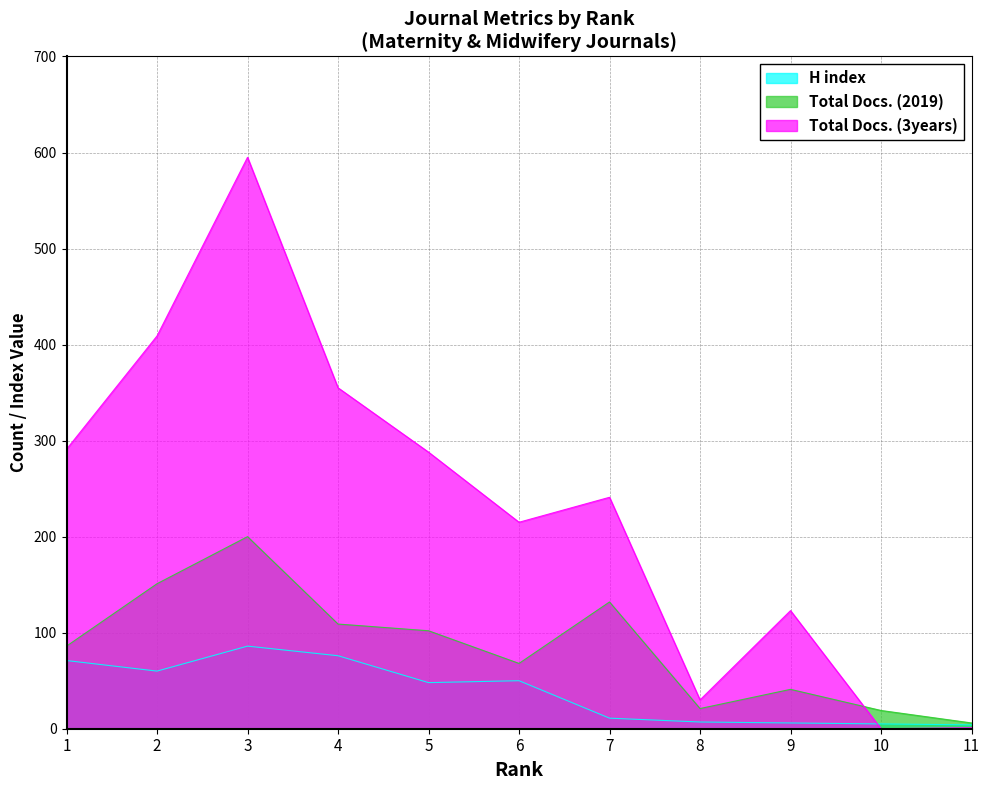

Which series has the largest range (max minus min)?

Total Docs. (3years)